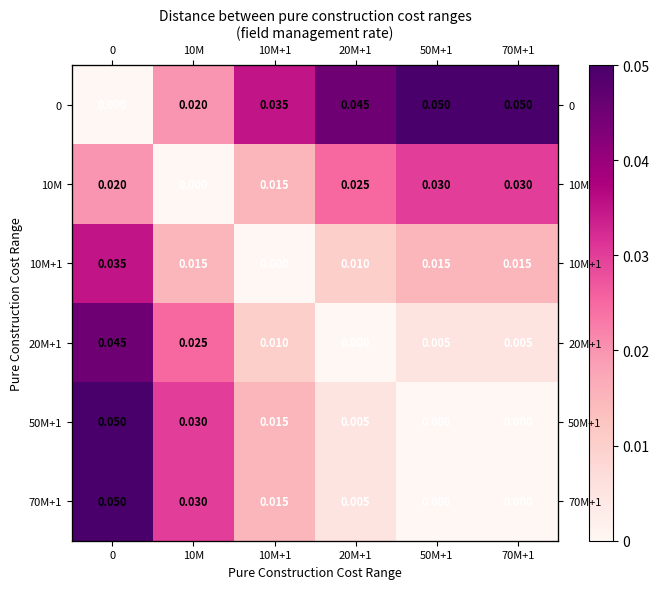

Where is 50M+1 nearest to the value 0?

50M+1